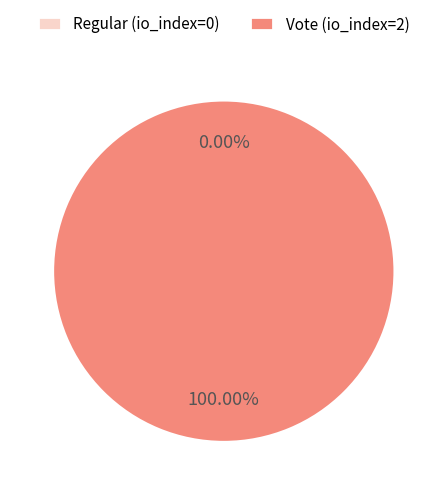

Is Vote (io_index=2) the majority of the pie?

Yes